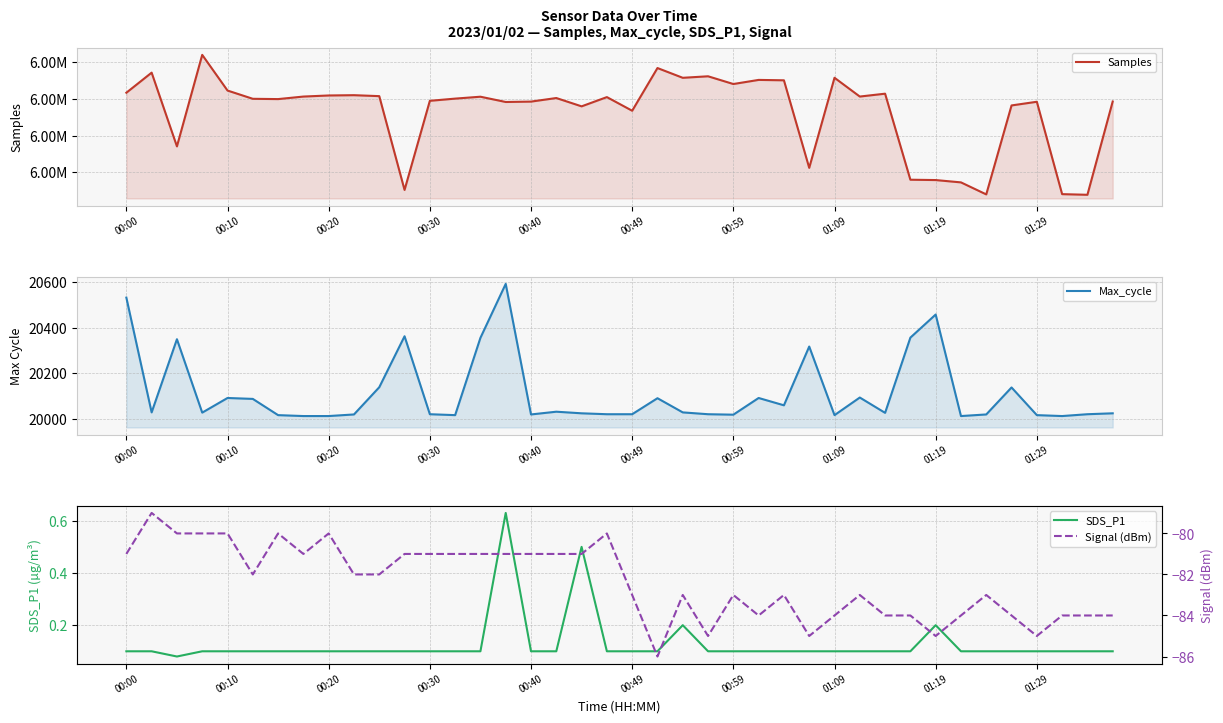

Count the number of data series in this chart.

4